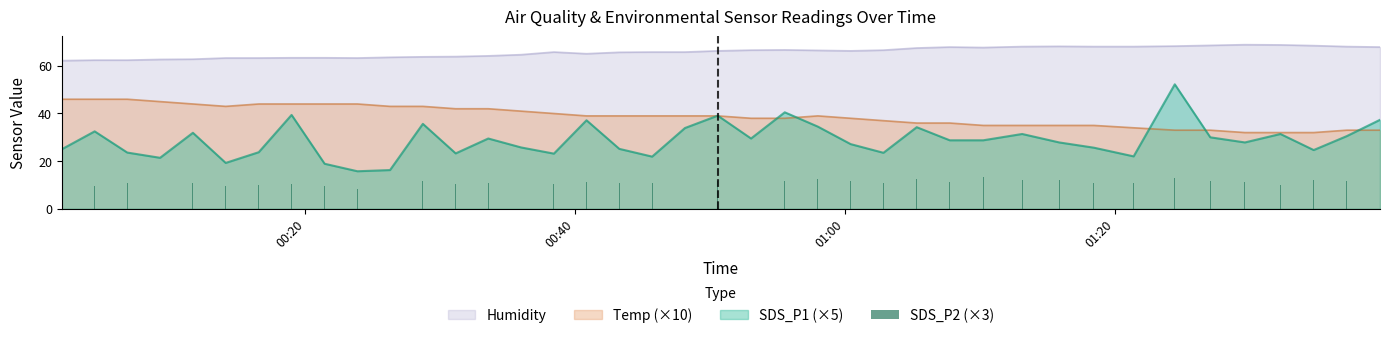

True or false: SDS_P1 (×5) and Humidity intersect in this chart.

False